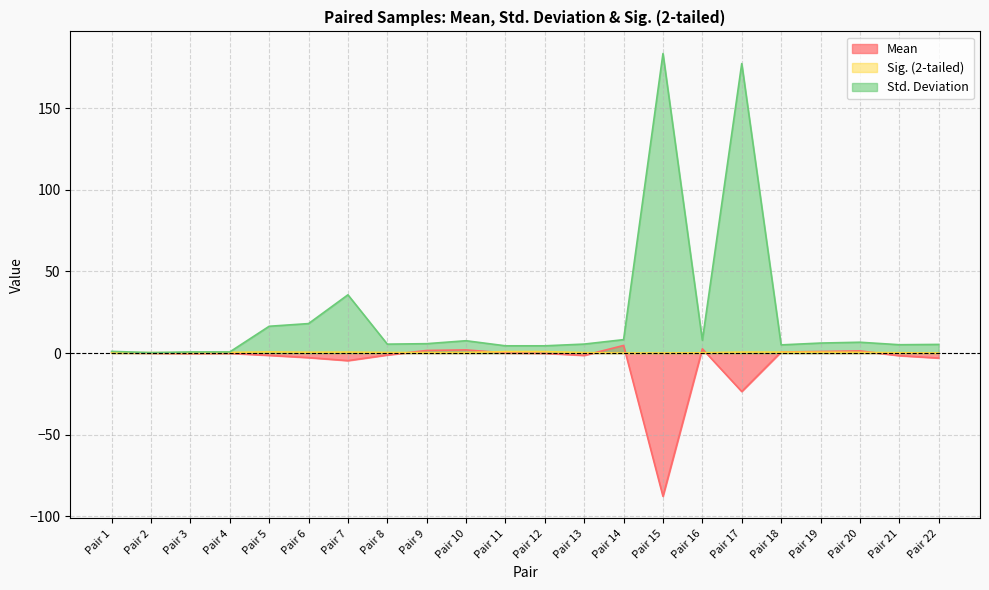

In Sig. (2-tailed), how many points are higher than both neighbors (excluding endpoints)?

5